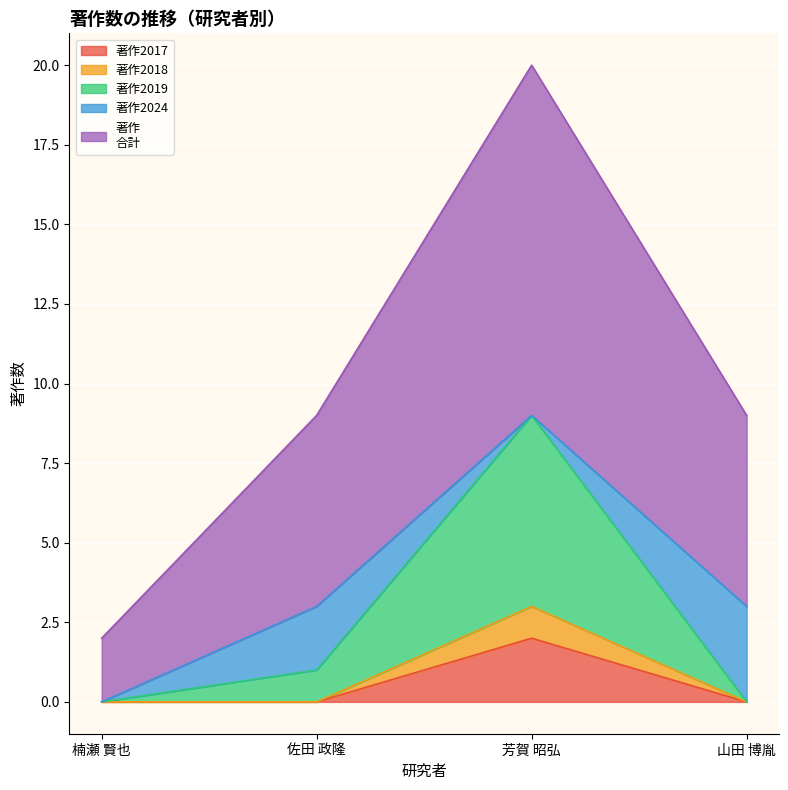

Reading left to right, list the values for the 著作2017 series.

楠瀬 賢也=0	佐田 政隆=0	芳賀 昭弘=2	山田 博胤=0